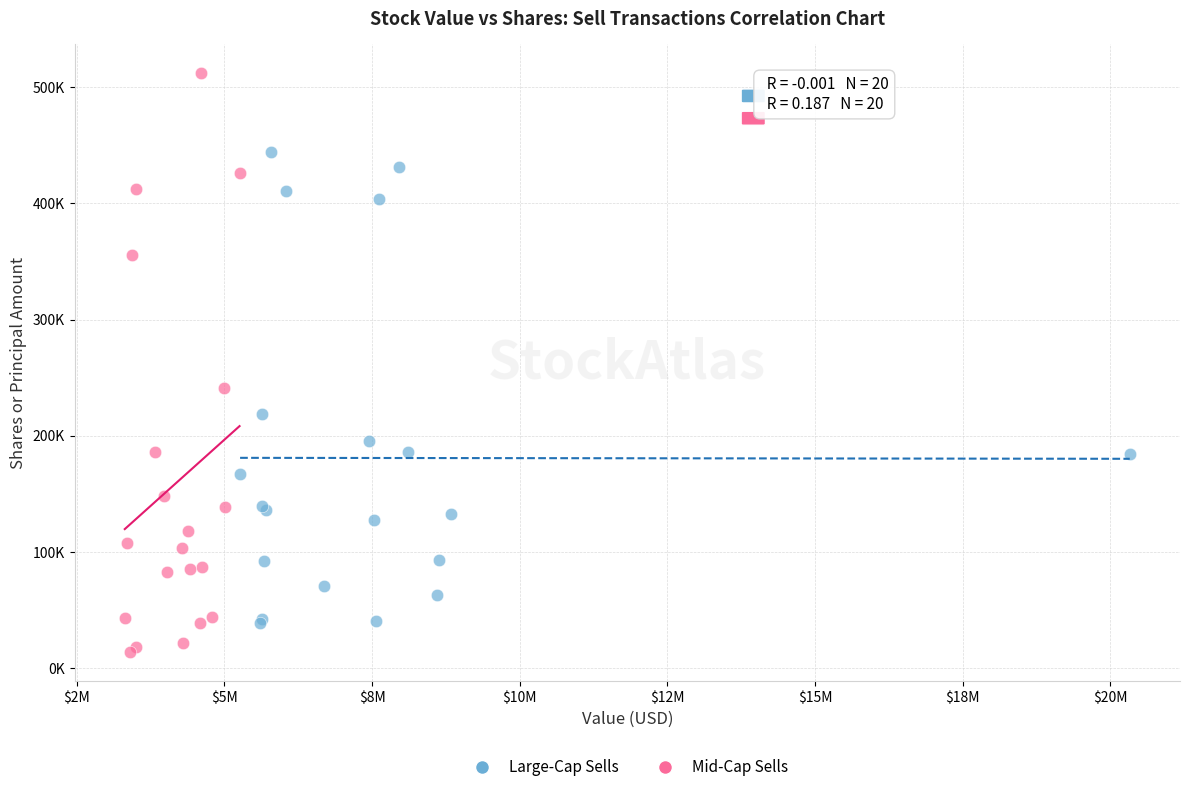

What are all the series names shown in the legend?

Large-Cap Sells, Mid-Cap Sells